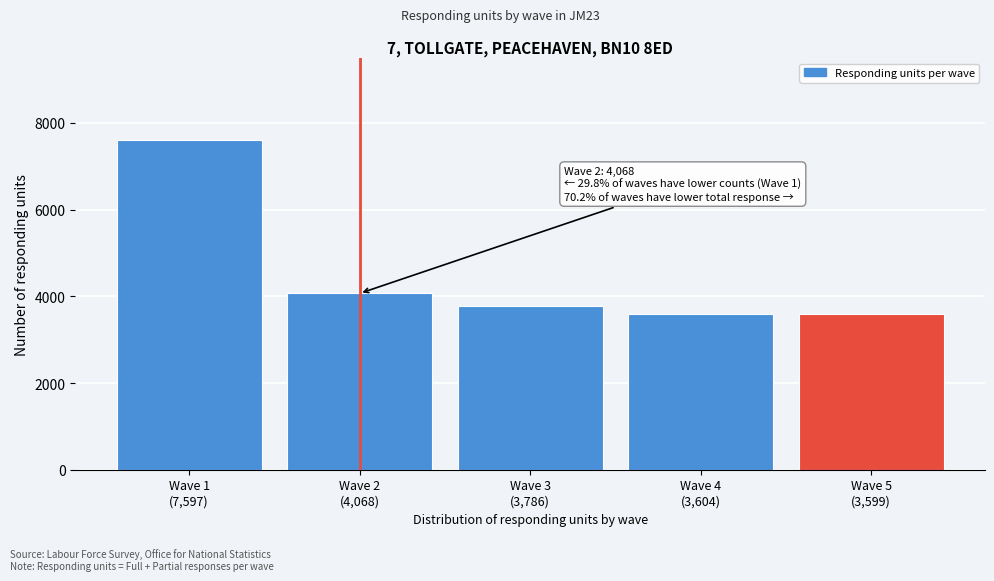

What is the value of the 4th bar from the left?

3604